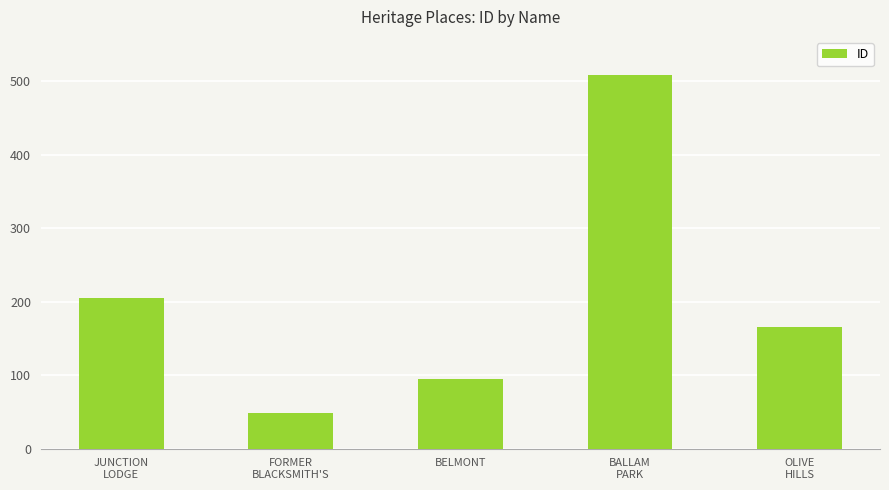

Which has a higher value, OLIVE
HILLS or BALLAM
PARK?

BALLAM
PARK